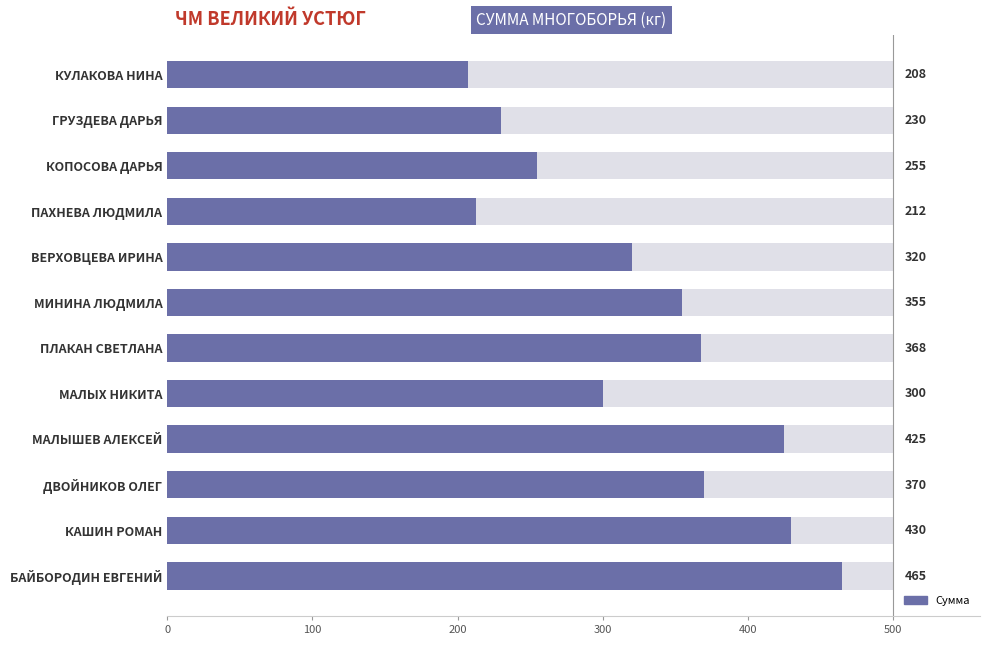

What is the value of the 7th bar from the left?

367.5